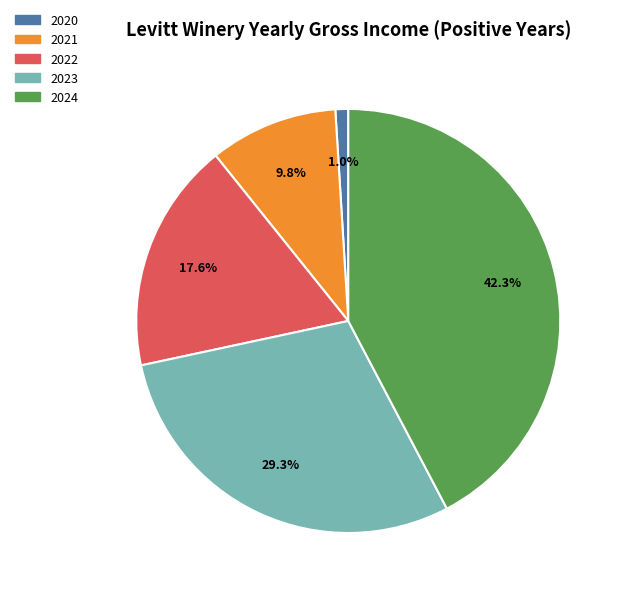

Between 2020 and 2023, which is larger?

2023